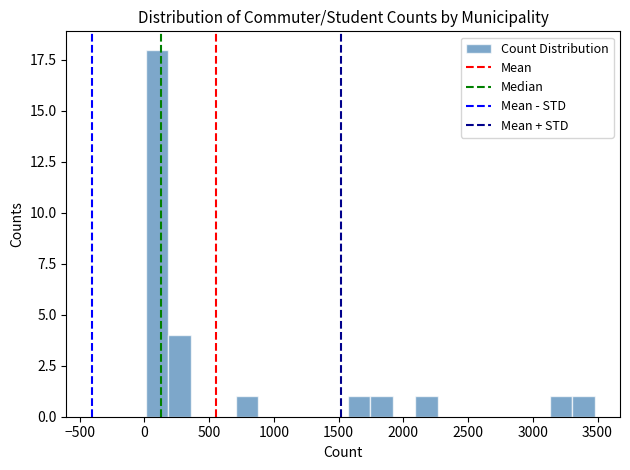

Around what value on the x-axis is the tallest bar? Give the approximate position of its centre, as read against the axis.

100